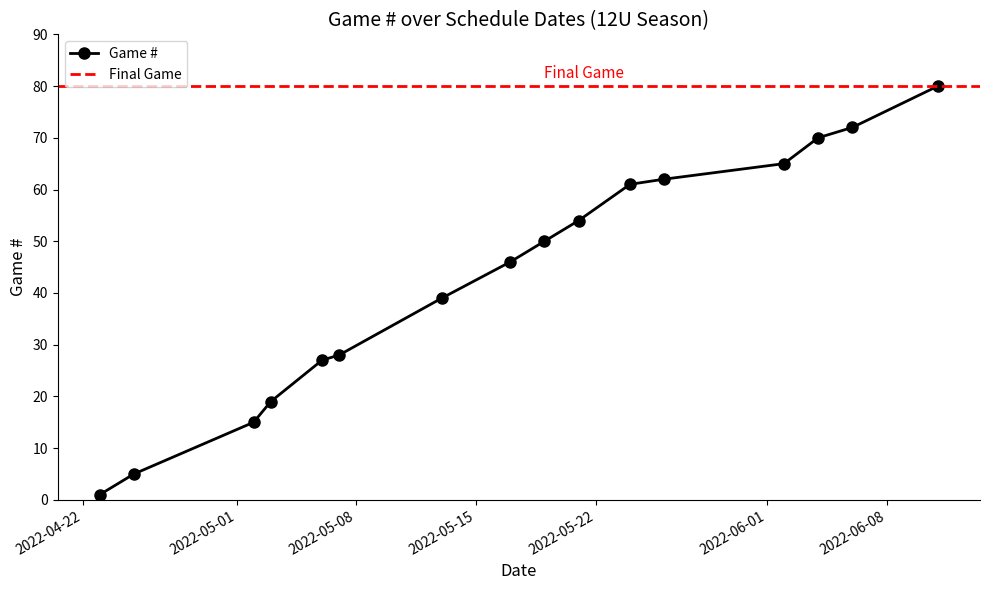

Reading right to left, transcribe all the data shown in this chart.

2022-06-11=80	2022-06-06=72	2022-06-04=70	2022-06-02=65	2022-05-26=62	2022-05-24=61	2022-05-21=54	2022-05-19=50	2022-05-17=46	2022-05-13=39	2022-05-07=28	2022-05-06=27	2022-05-03=19	2022-05-02=15	2022-04-25=5	2022-04-23=1